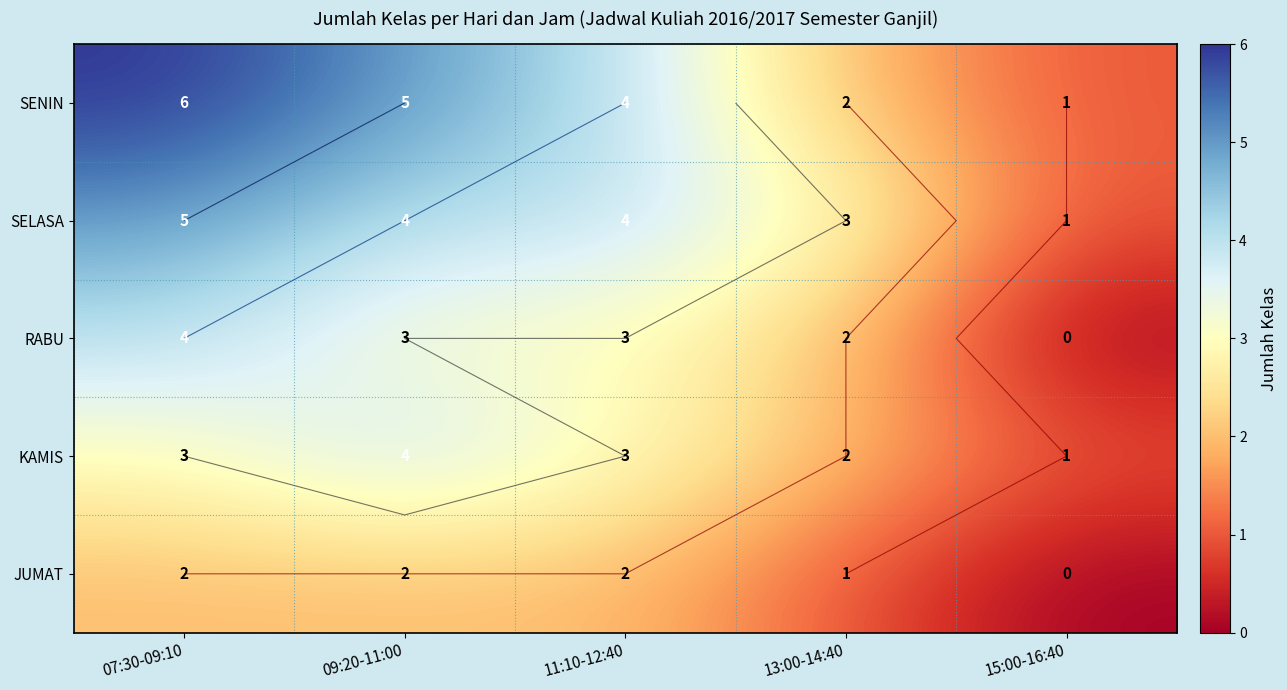

Between 13:00-14:40 and 15:00-16:40, which is larger?

13:00-14:40